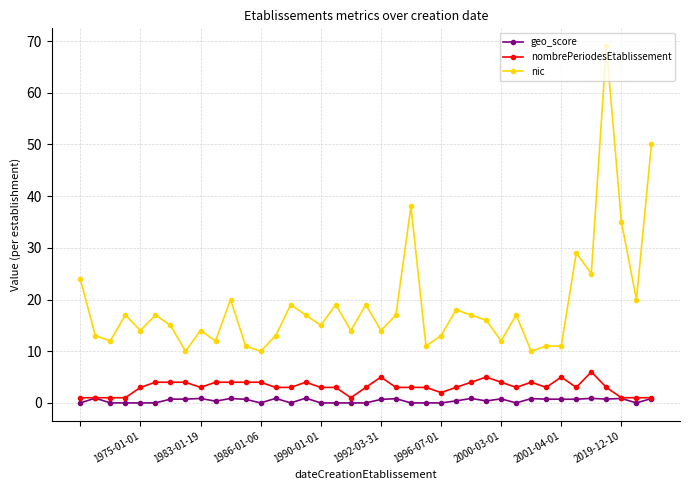

Is this an area chart (filled region under the line)?

No